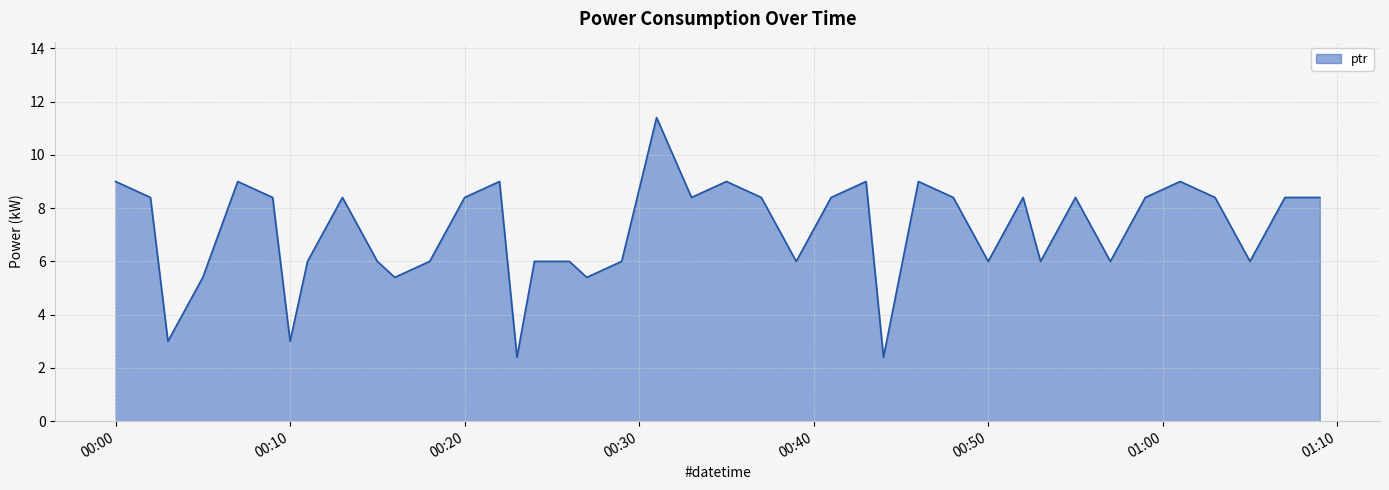

What is the smallest value displayed?

2.4